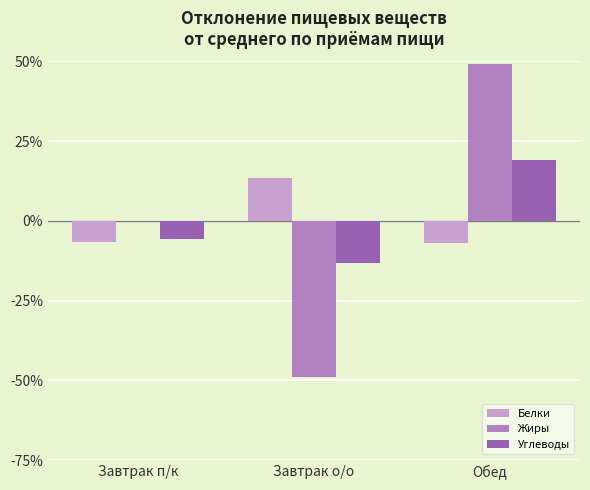

Between Завтрак о/о and Обед, which series saw the biggest shift?

Жиры